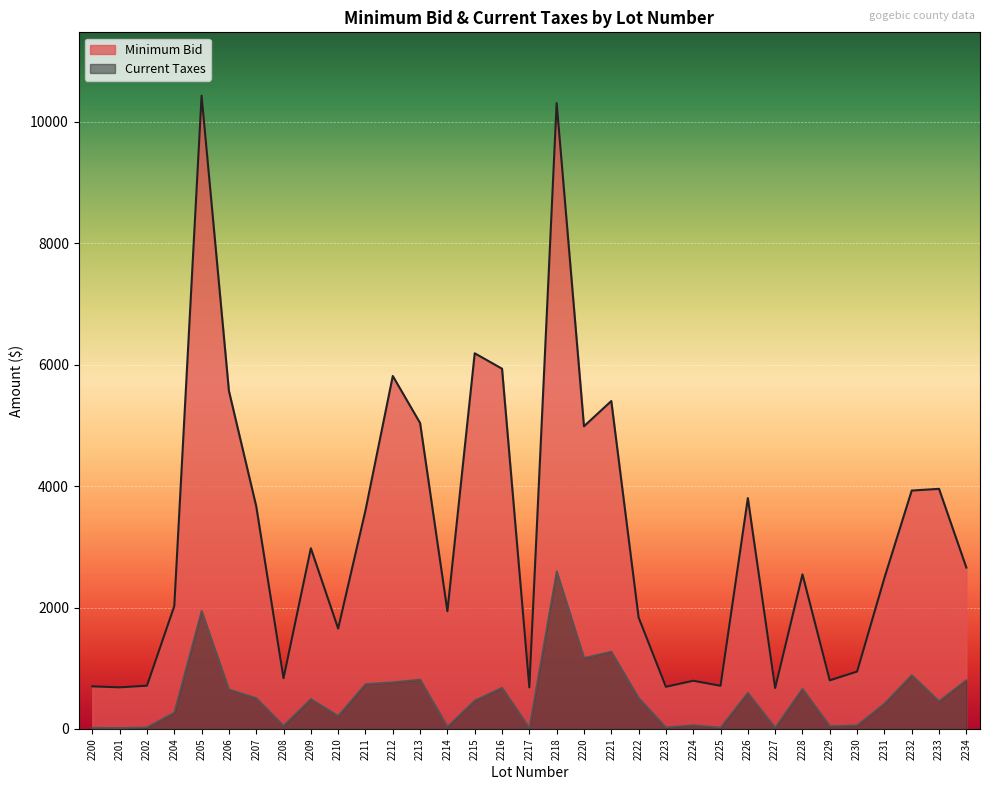

True or false: Current Taxes and Minimum Bid cross at least once.

False